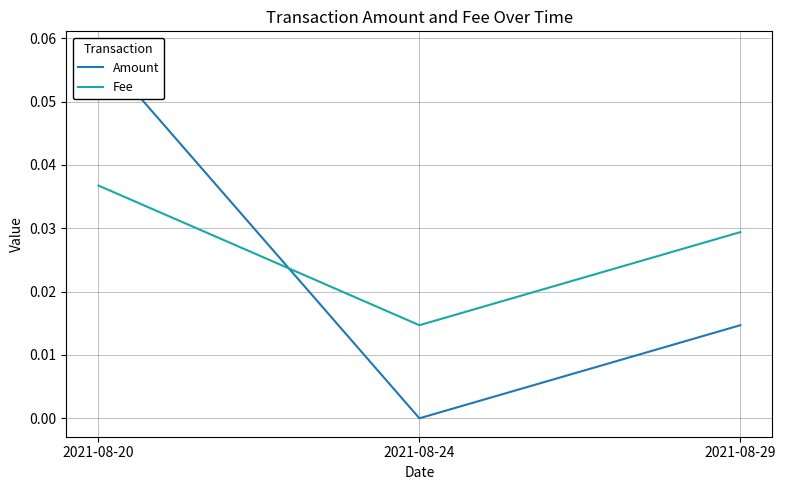

Reading right to left, what are all the values shown in this chart?

Amount: 0.0	0.0	0.1
Fee: 0.0	0.0	0.0